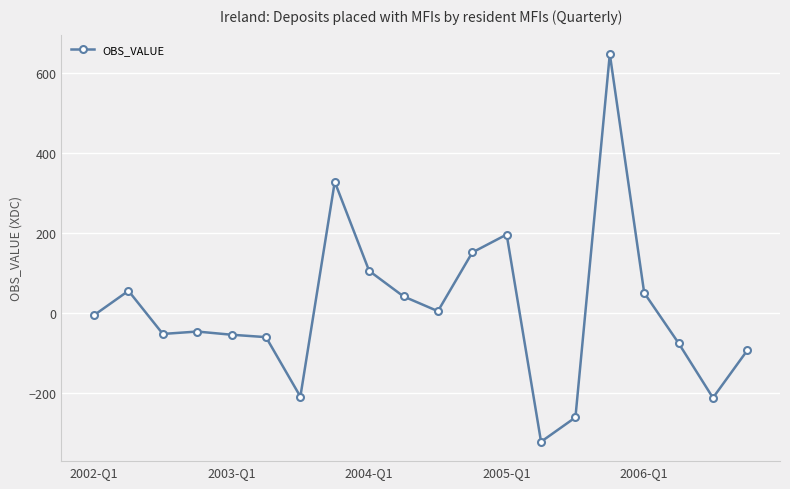

What is the value of the 16th point from the left?

648